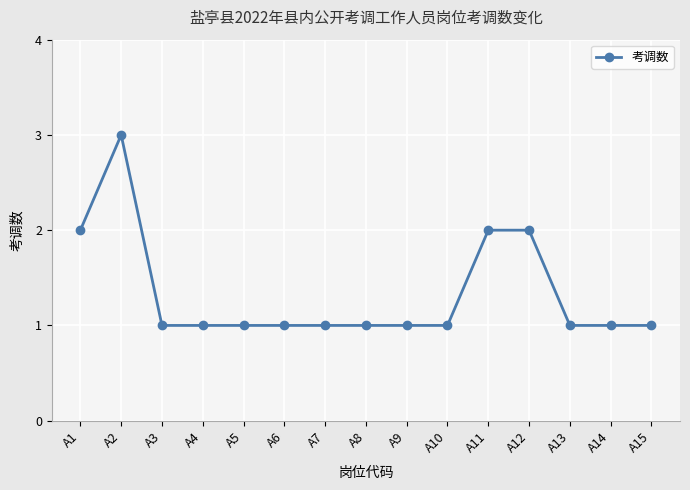

Is it true that the value at A2 is 1?

False